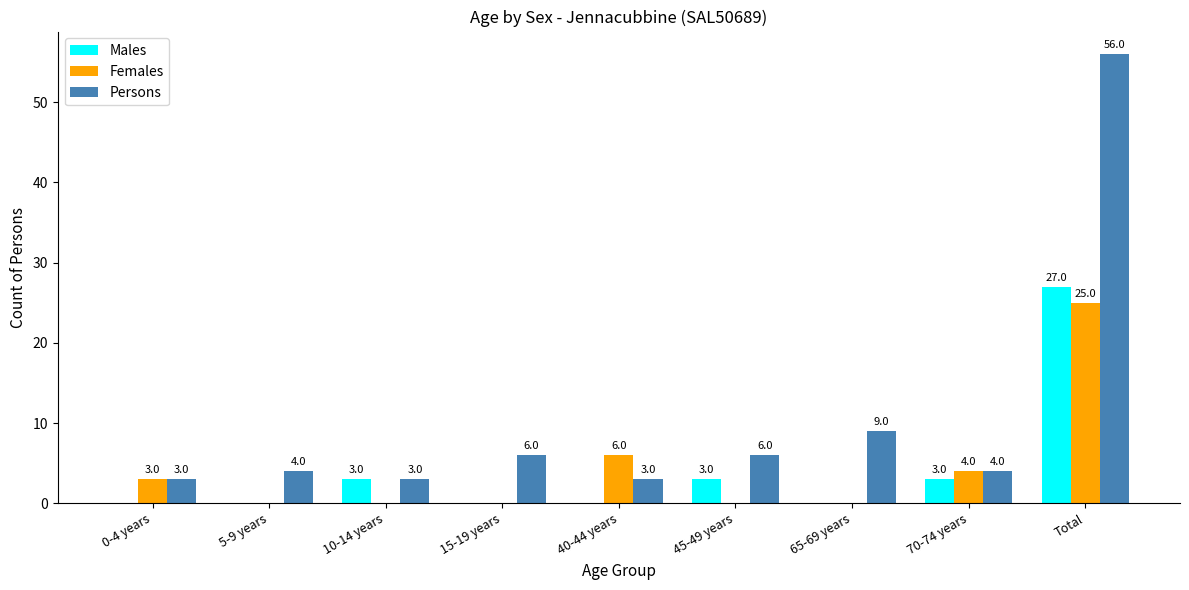

Which series has the largest total across all categories?

Persons